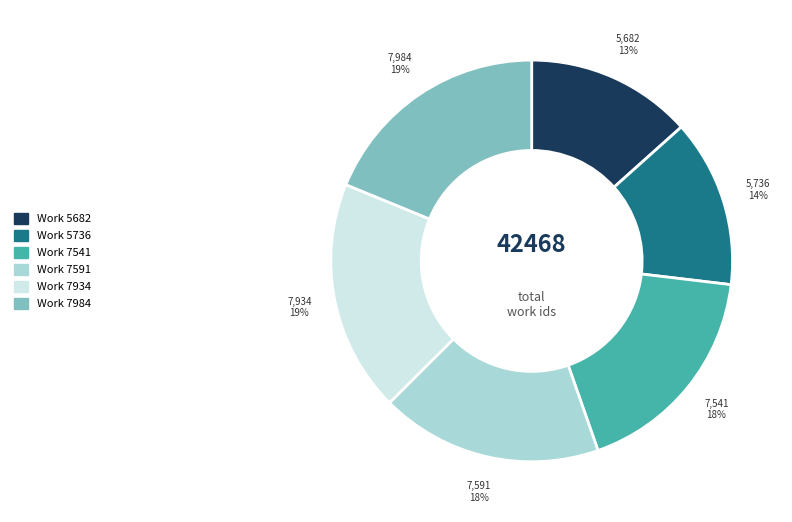

Combined, do Work 7541 and Work 7934 account for over 50%?

No